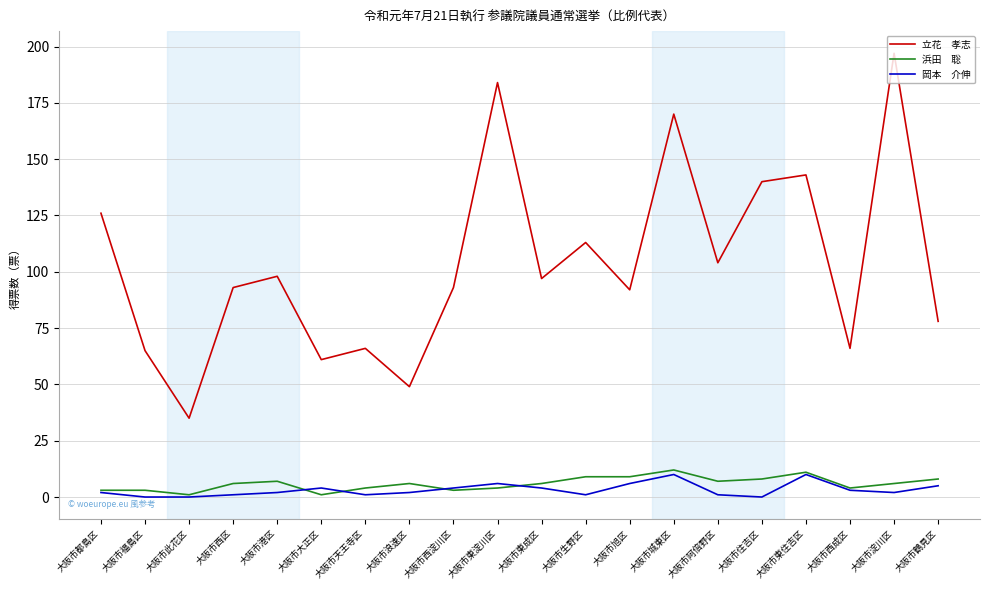

What is the greatest value displayed?

197.0